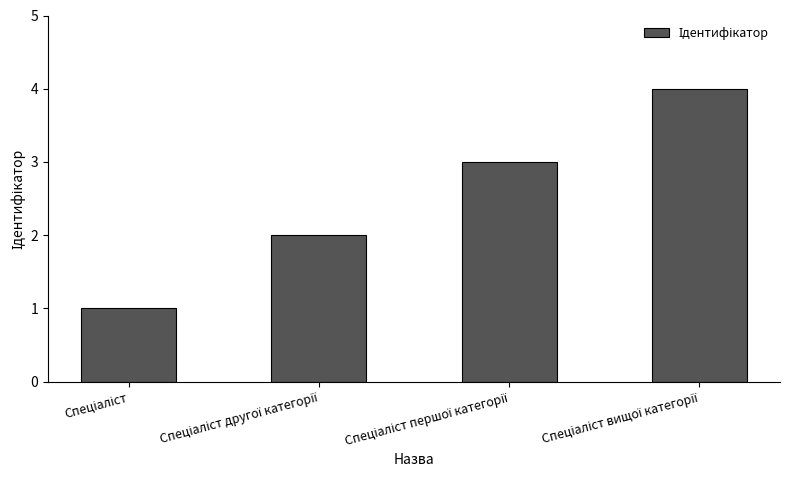

What is the sum of all values?

10